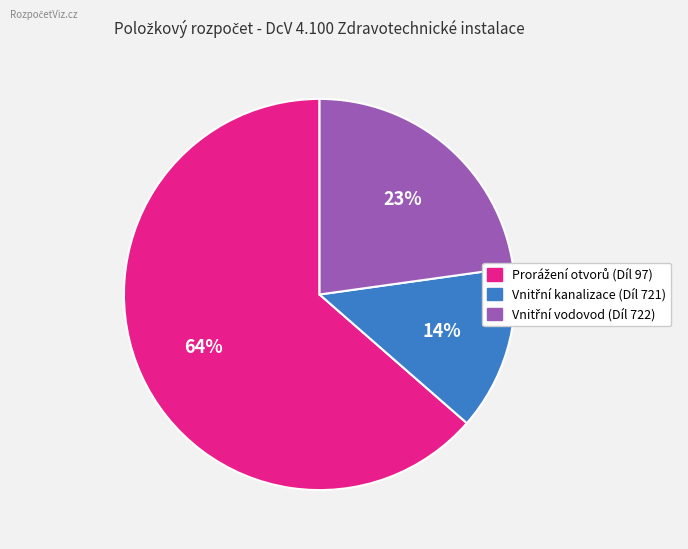

Is there any slice that represents more than half of the pie?

Yes